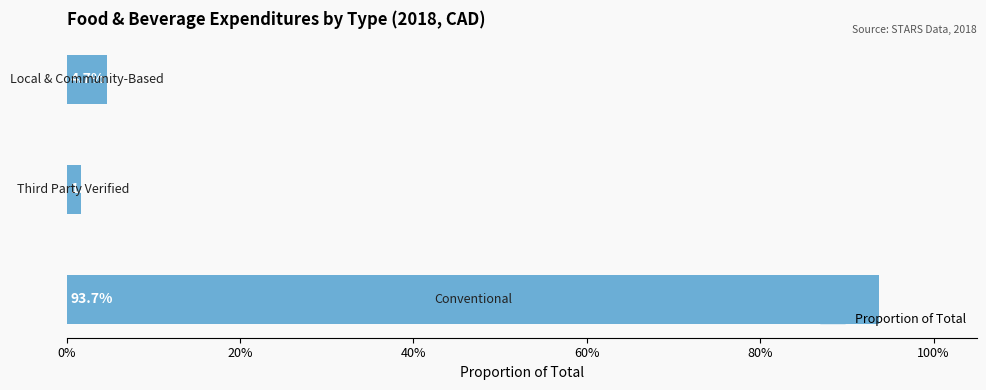

Does the chart contain any negative values?

No